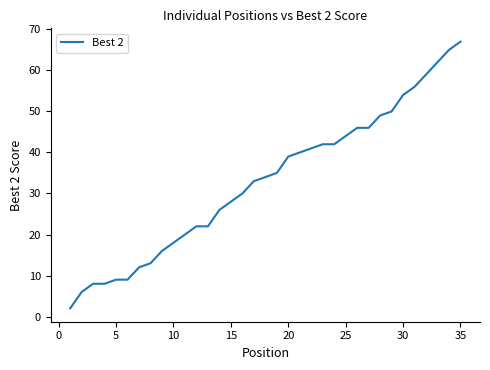

What is the greatest value displayed?

67